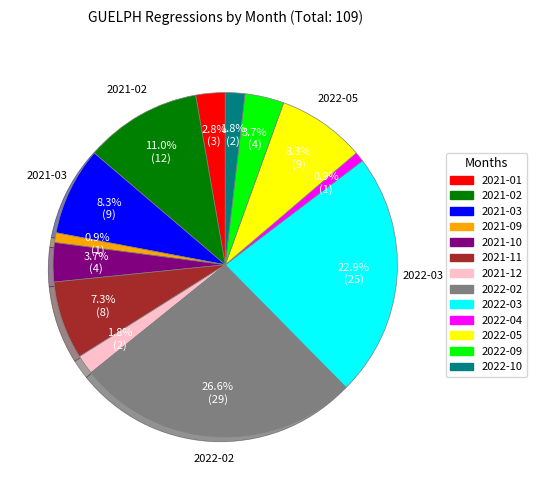

Count the number of slices in the pie.

13